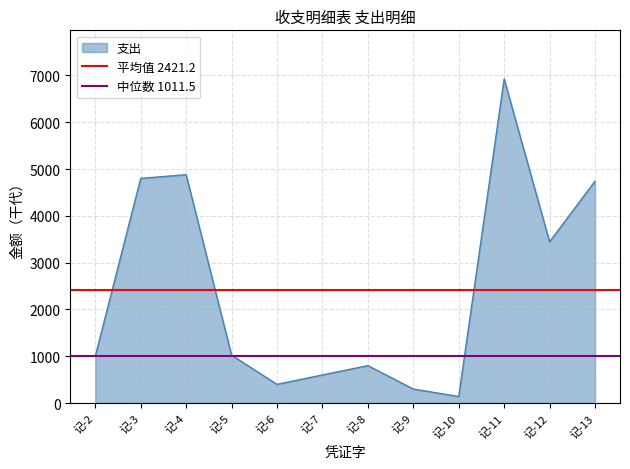

What is the sum of the 平均值 2421.2 values at 记-3 and 记-2?

4842.4